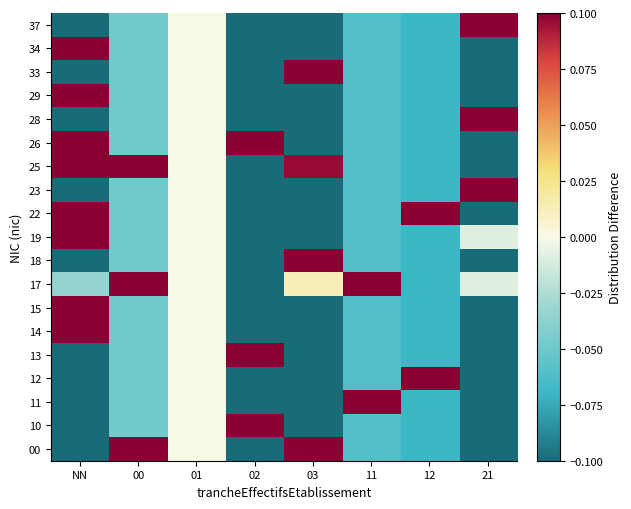

At how many categories does at least one series exceed 0?

7